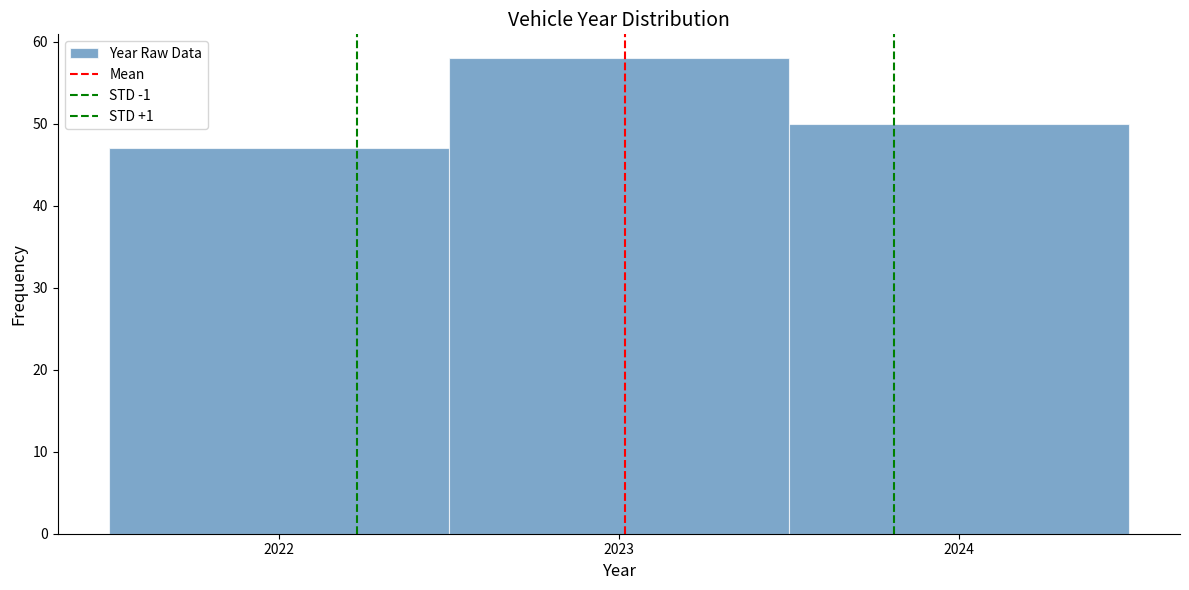

Over which range of the x-axis is the bar tallest?

2022.5 to 2023.5